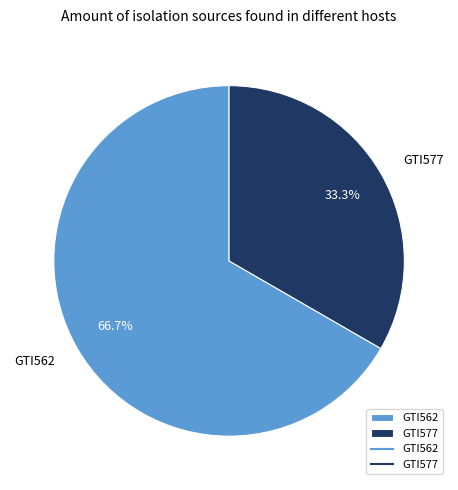

How many segments does this pie chart have?

2